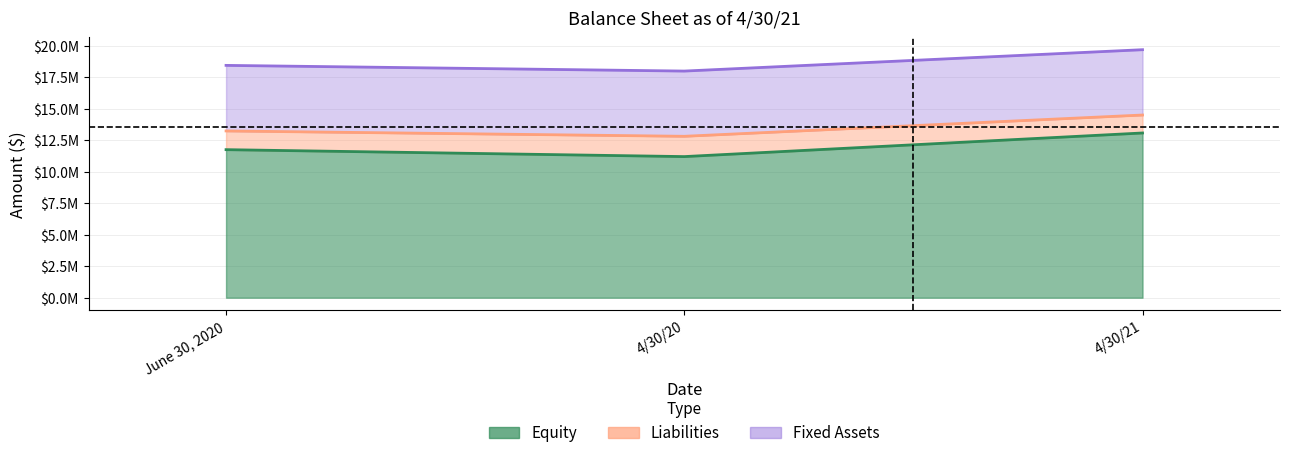

Count the Total Current Assets values in the range 12810556 to 14498972.

3